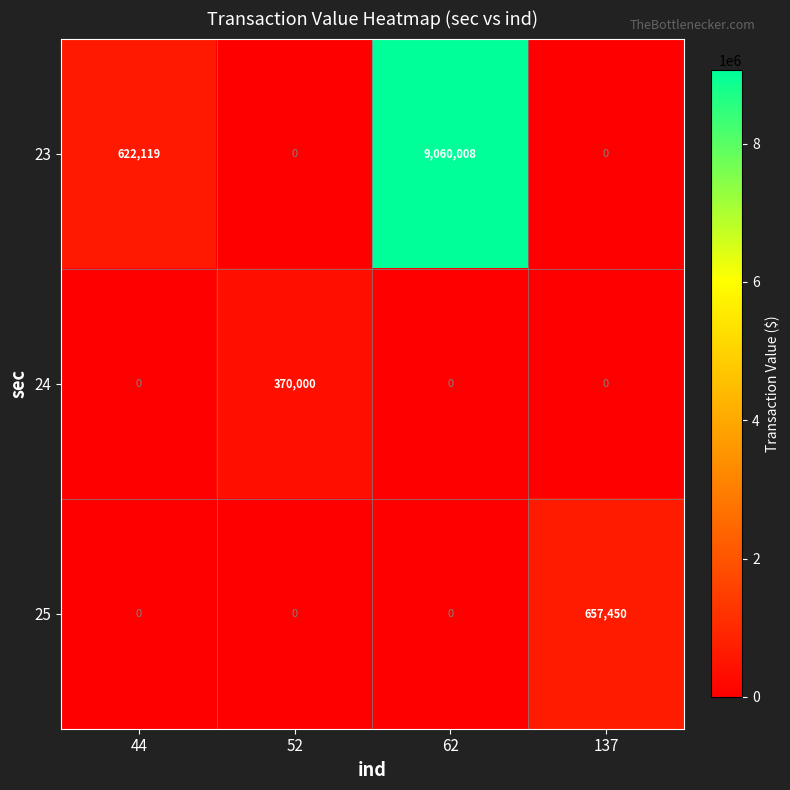

At which category is the sum across all series the highest?

62